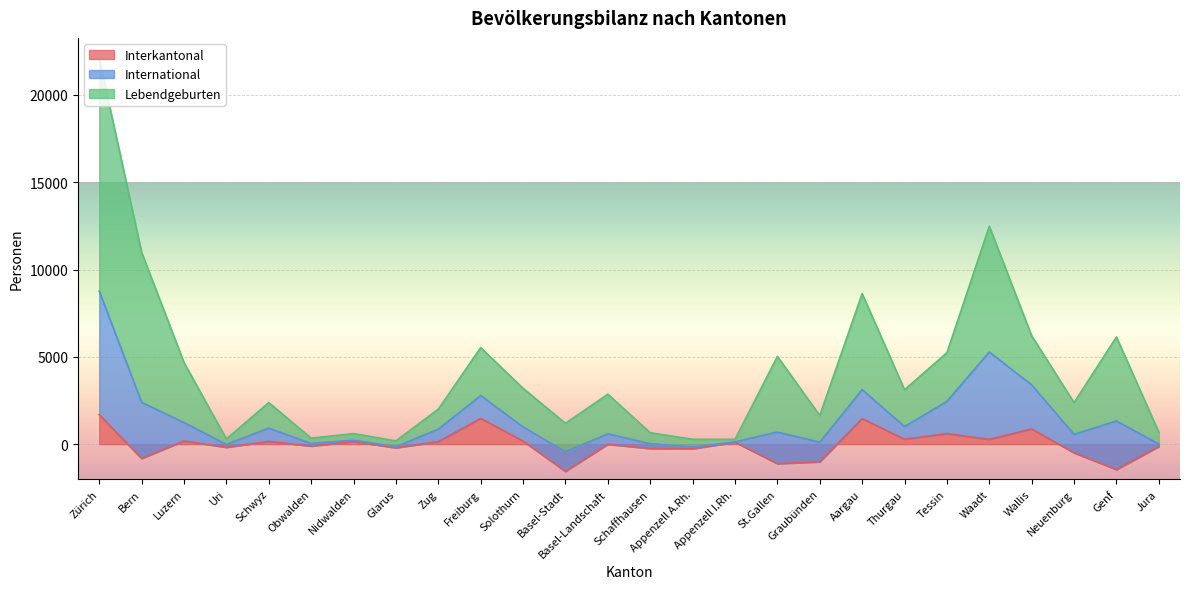

What is the maximum value for Interkantonal?

1692